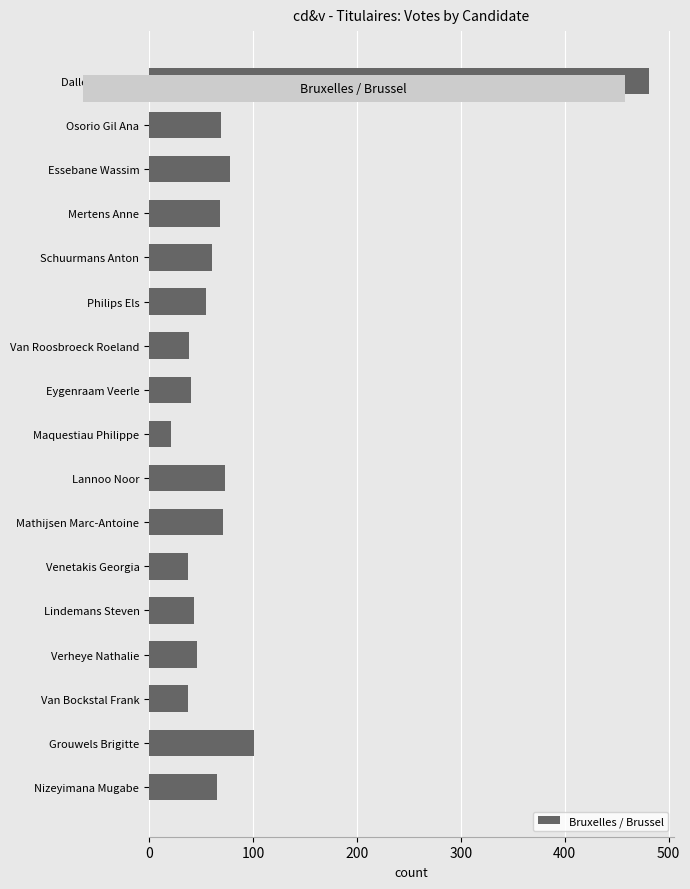

How many distinct data groups are displayed?

1